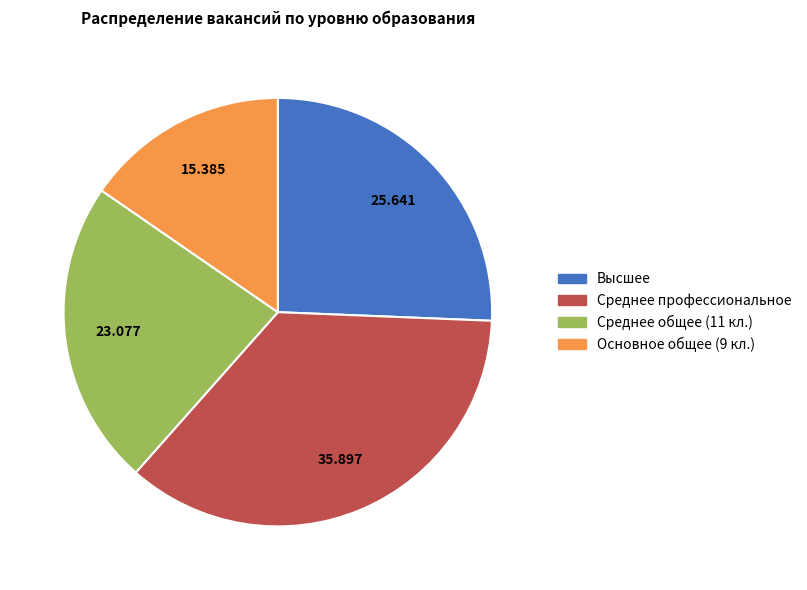

Is there a majority slice in this chart?

No